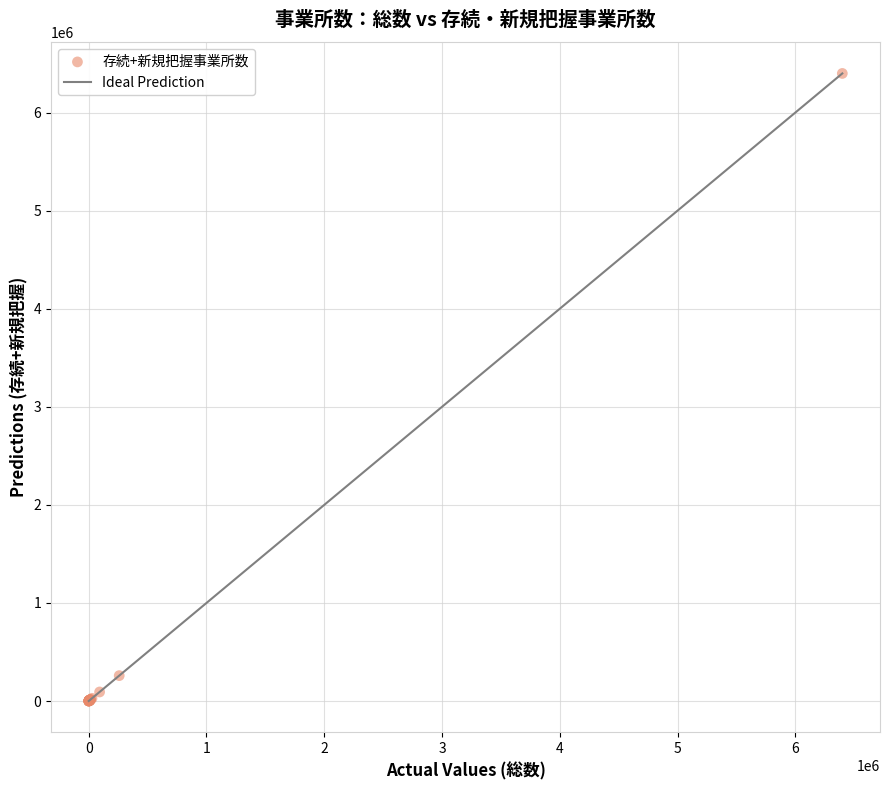

What Y value in the scatter plot is closest to 3199660?

259247